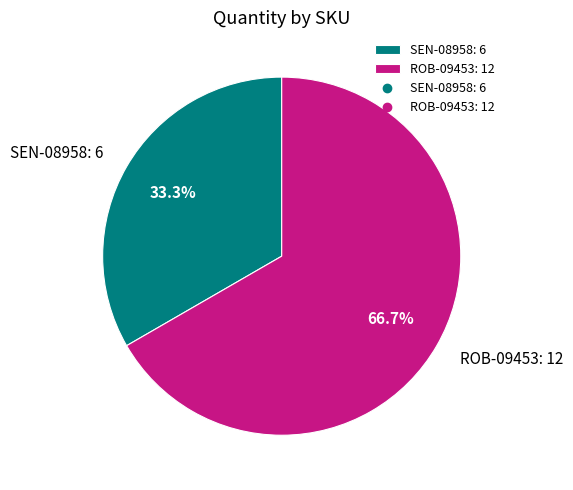

To the nearest percent, what is the average slice percentage?

50%